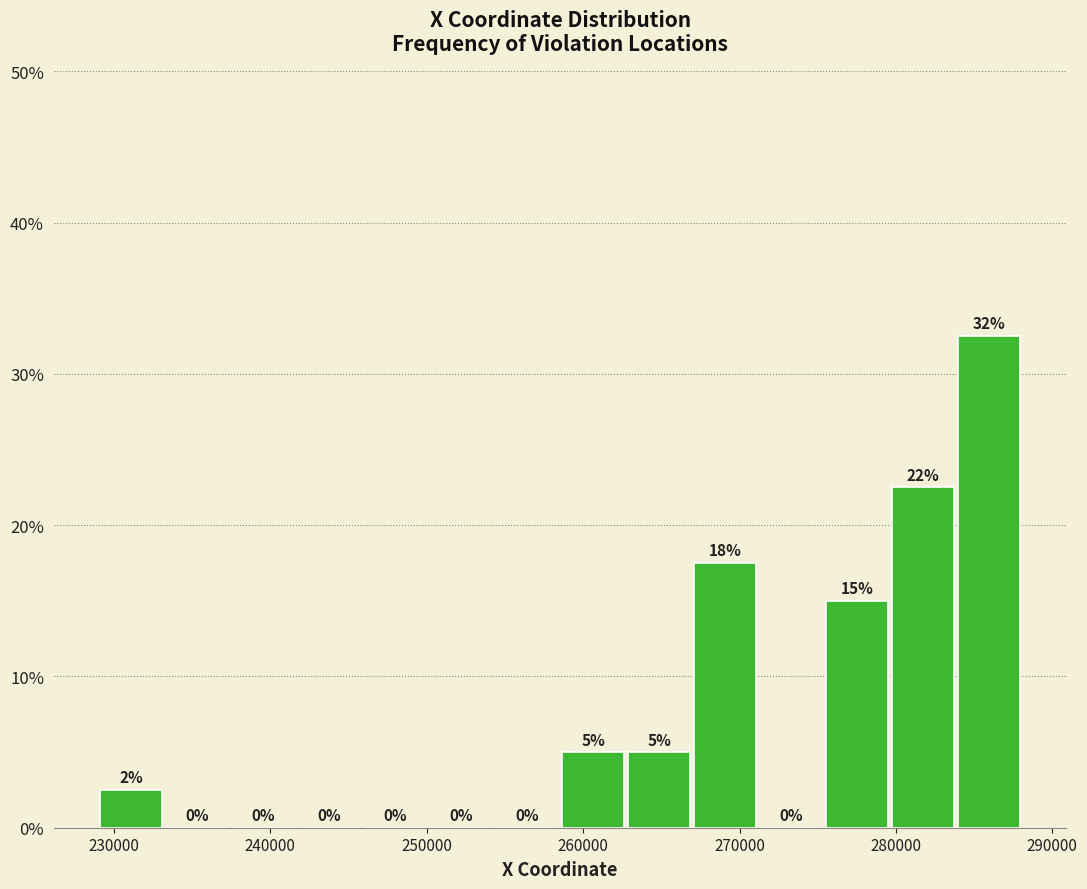

Over which range of the x-axis is the bar tallest?

284000 to 288000